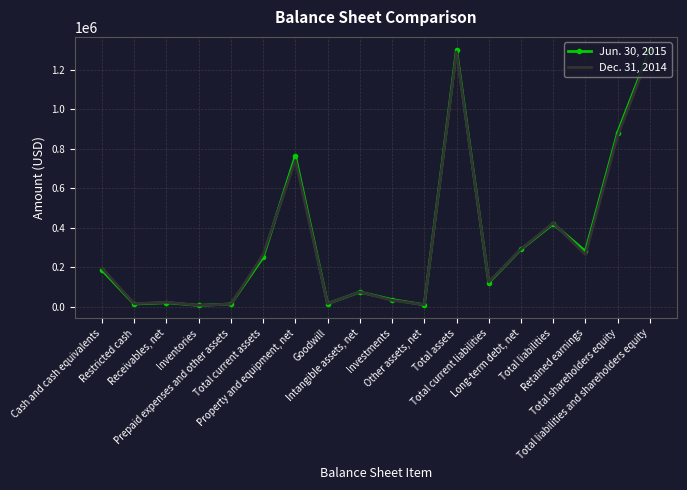

List the series in order of their overall mean, highest first.

Jun. 30, 2015, Dec. 31, 2014